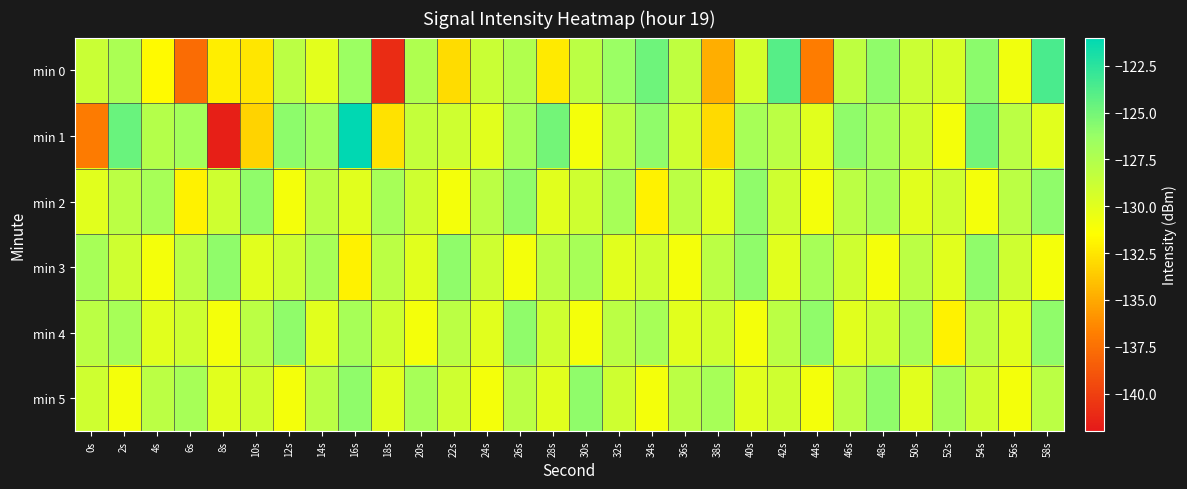

Count the number of data series in this chart.

6